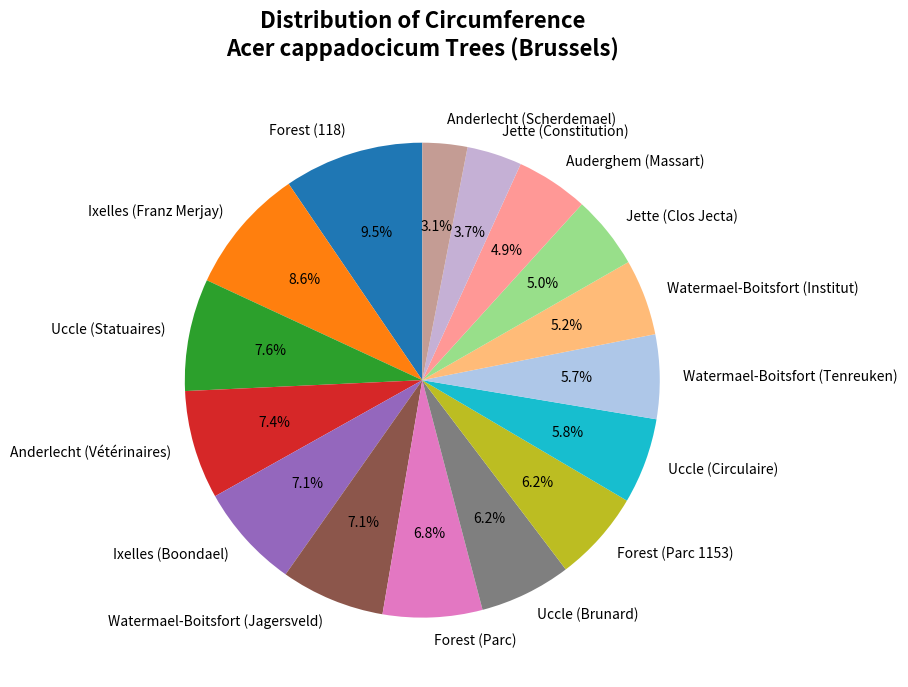

How many segments does this pie chart have?

16